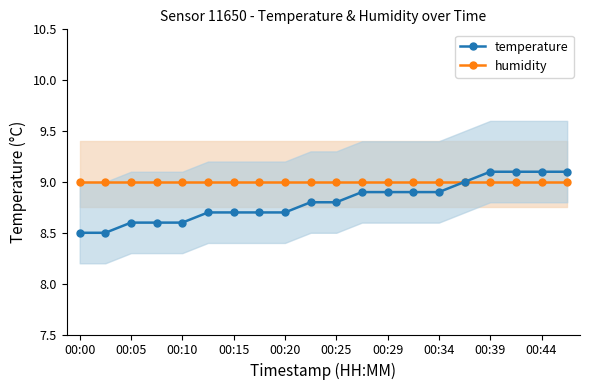

True or false: temperature has more than 2 interior local peaks.

False